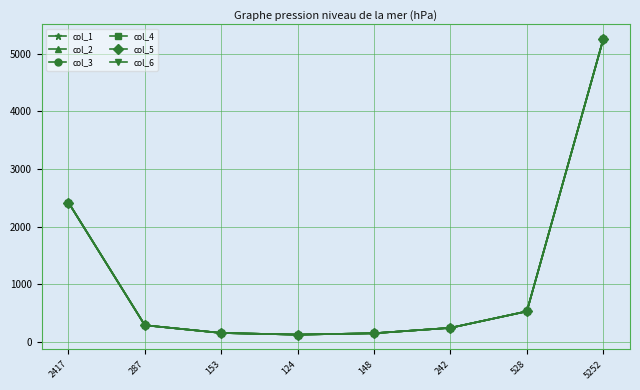

List the series in order of their peak value, lowest first.

col_1, col_2, col_3, col_4, col_5, col_6